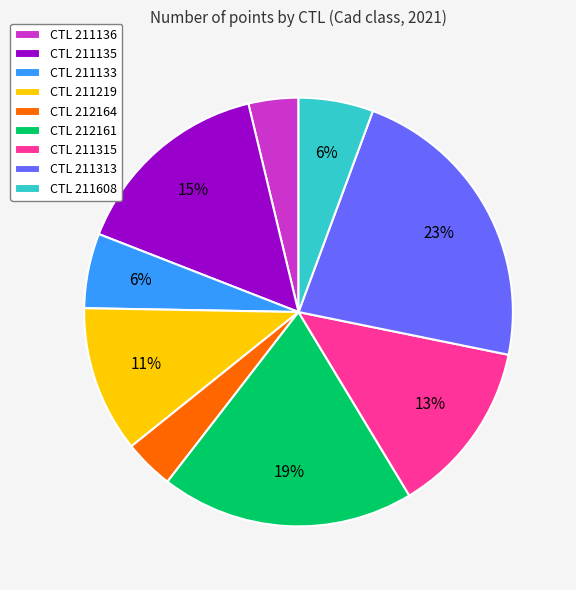

To the nearest percent, what is the average slice percentage?

11%